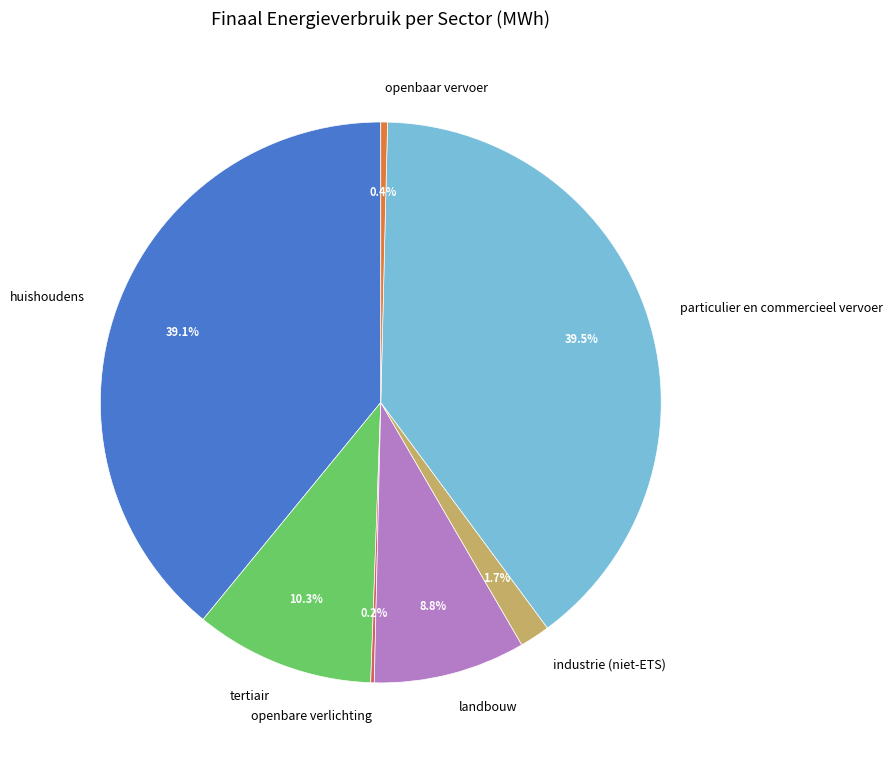

Approximately how many times larger is the value at tertiair compared to huishoudens?

0.3